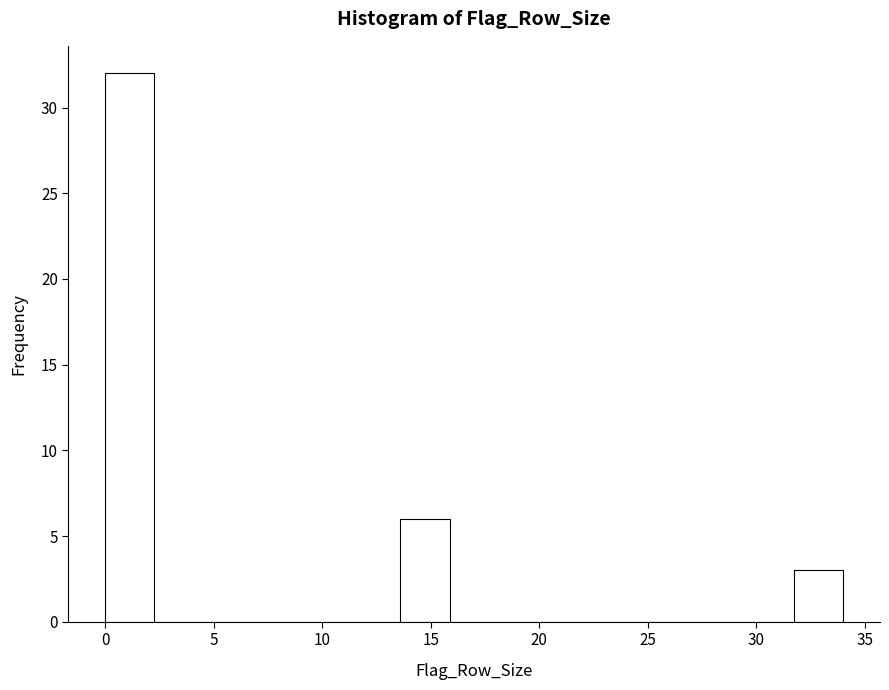

Reading left to right, list every bar in this chart as the range it spans on the x-axis followed by its height. Neither the bar edges nor the heights are printed on the chart, so give them approximately, as read against the axes.

0.0 to 2.5: 32
2.5 to 4.5: 0
4.5 to 7.0: 0
7.0 to 9.0: 0
9.0 to 11.5: 0
11.5 to 13.5: 0
13.5 to 16.0: 6
16.0 to 18.0: 0
18.0 to 20.5: 0
20.5 to 22.5: 0
22.5 to 25.0: 0
25.0 to 27.0: 0
27.0 to 29.5: 0
29.5 to 31.5: 0
31.5 to 34.0: 3